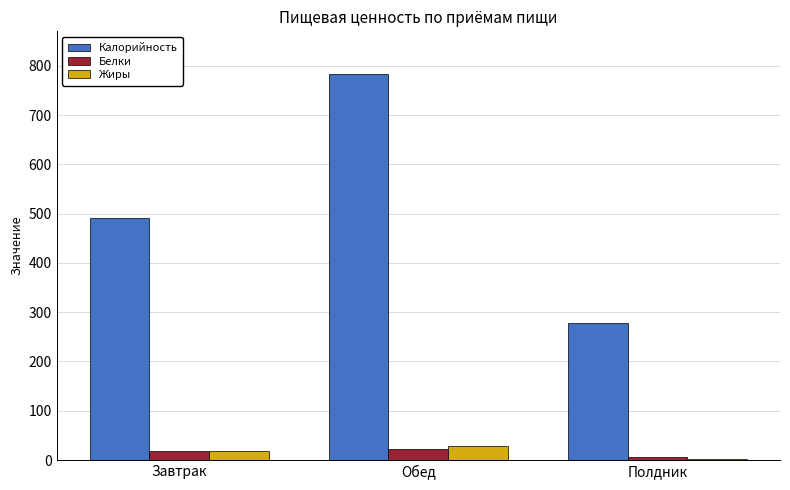

Reading left to right, what are all the values shown in this chart?

Калорийность: 492.0	782.7	277.4
Белки: 18.7	23.1	6.9
Жиры: 17.4	29.0	1.8